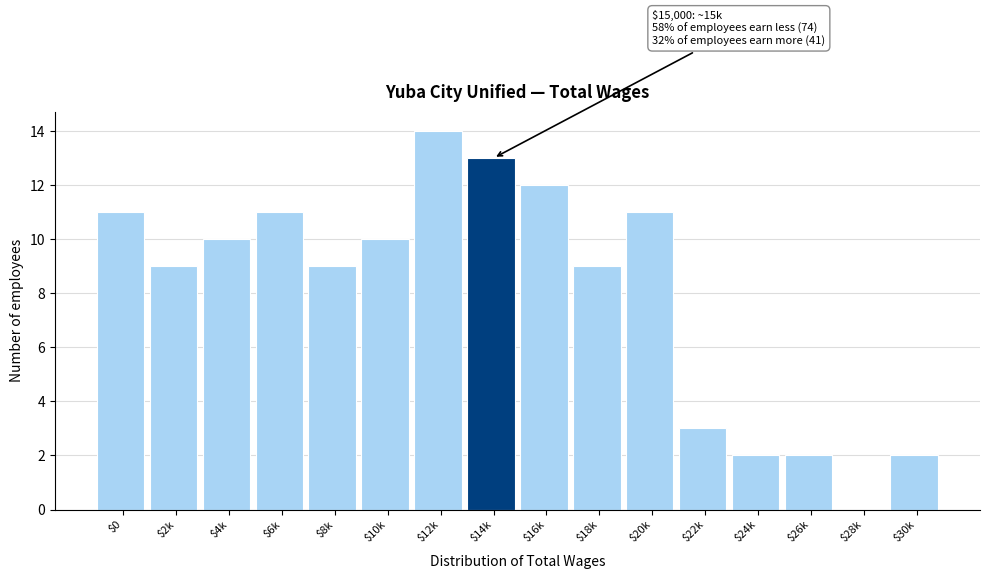

Is it true that the value at $12k is 14?

True